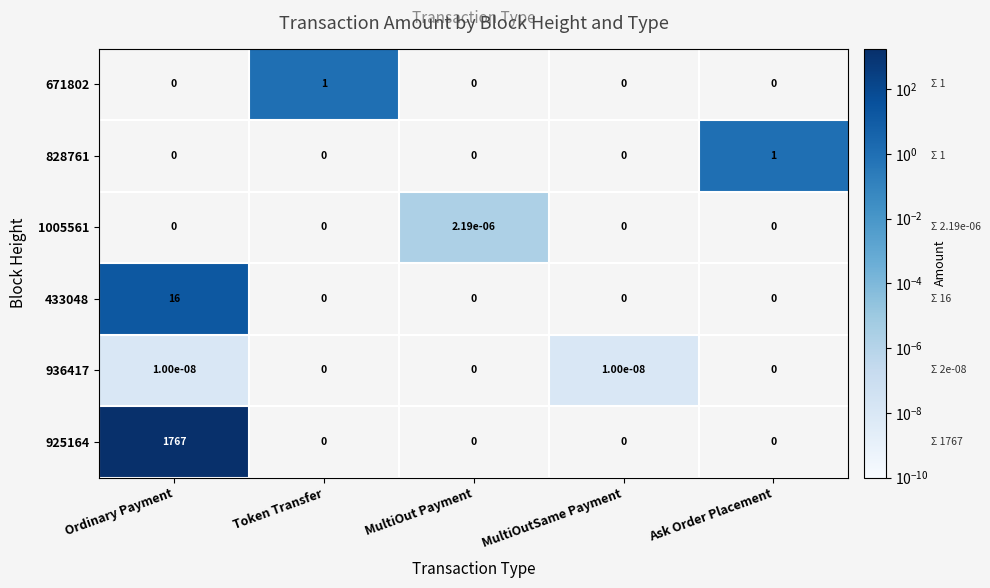

Is the value of 671802 at Ordinary Payment greater than the value of 433048 at Ordinary Payment?

No